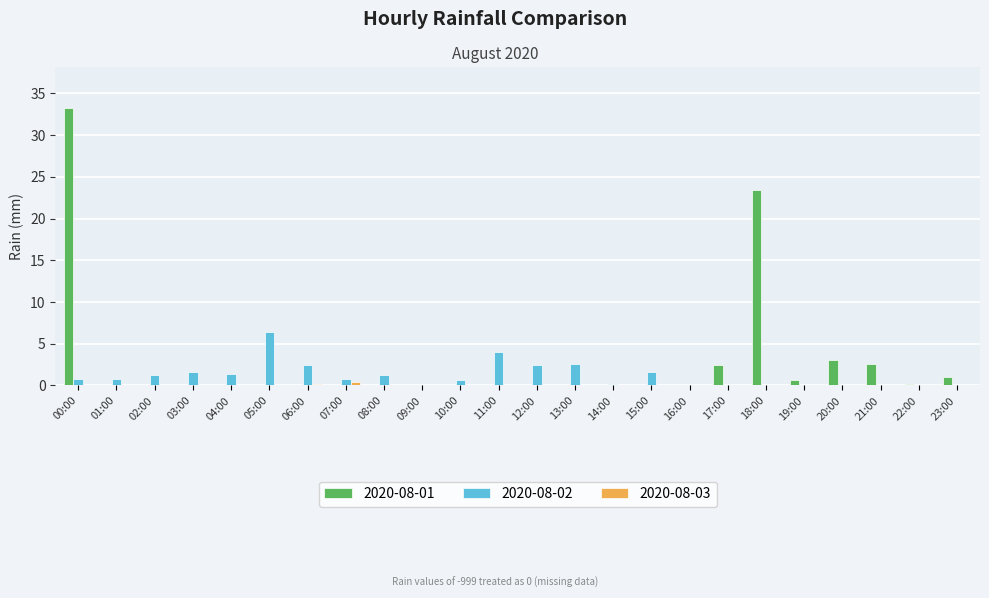

What is the sum of all 2020-08-03 values?

0.6